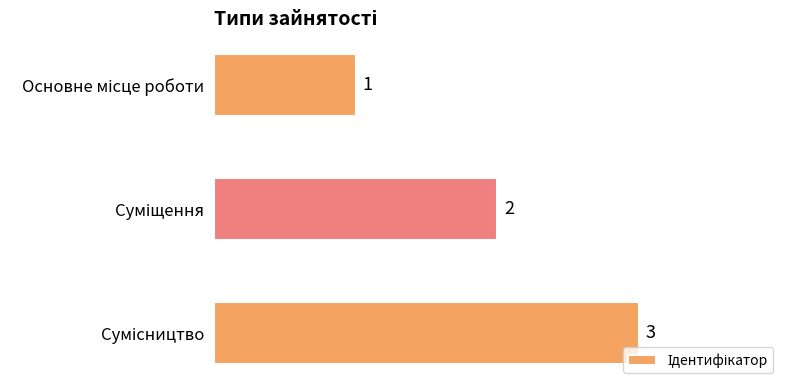

How many values are below 2?

1